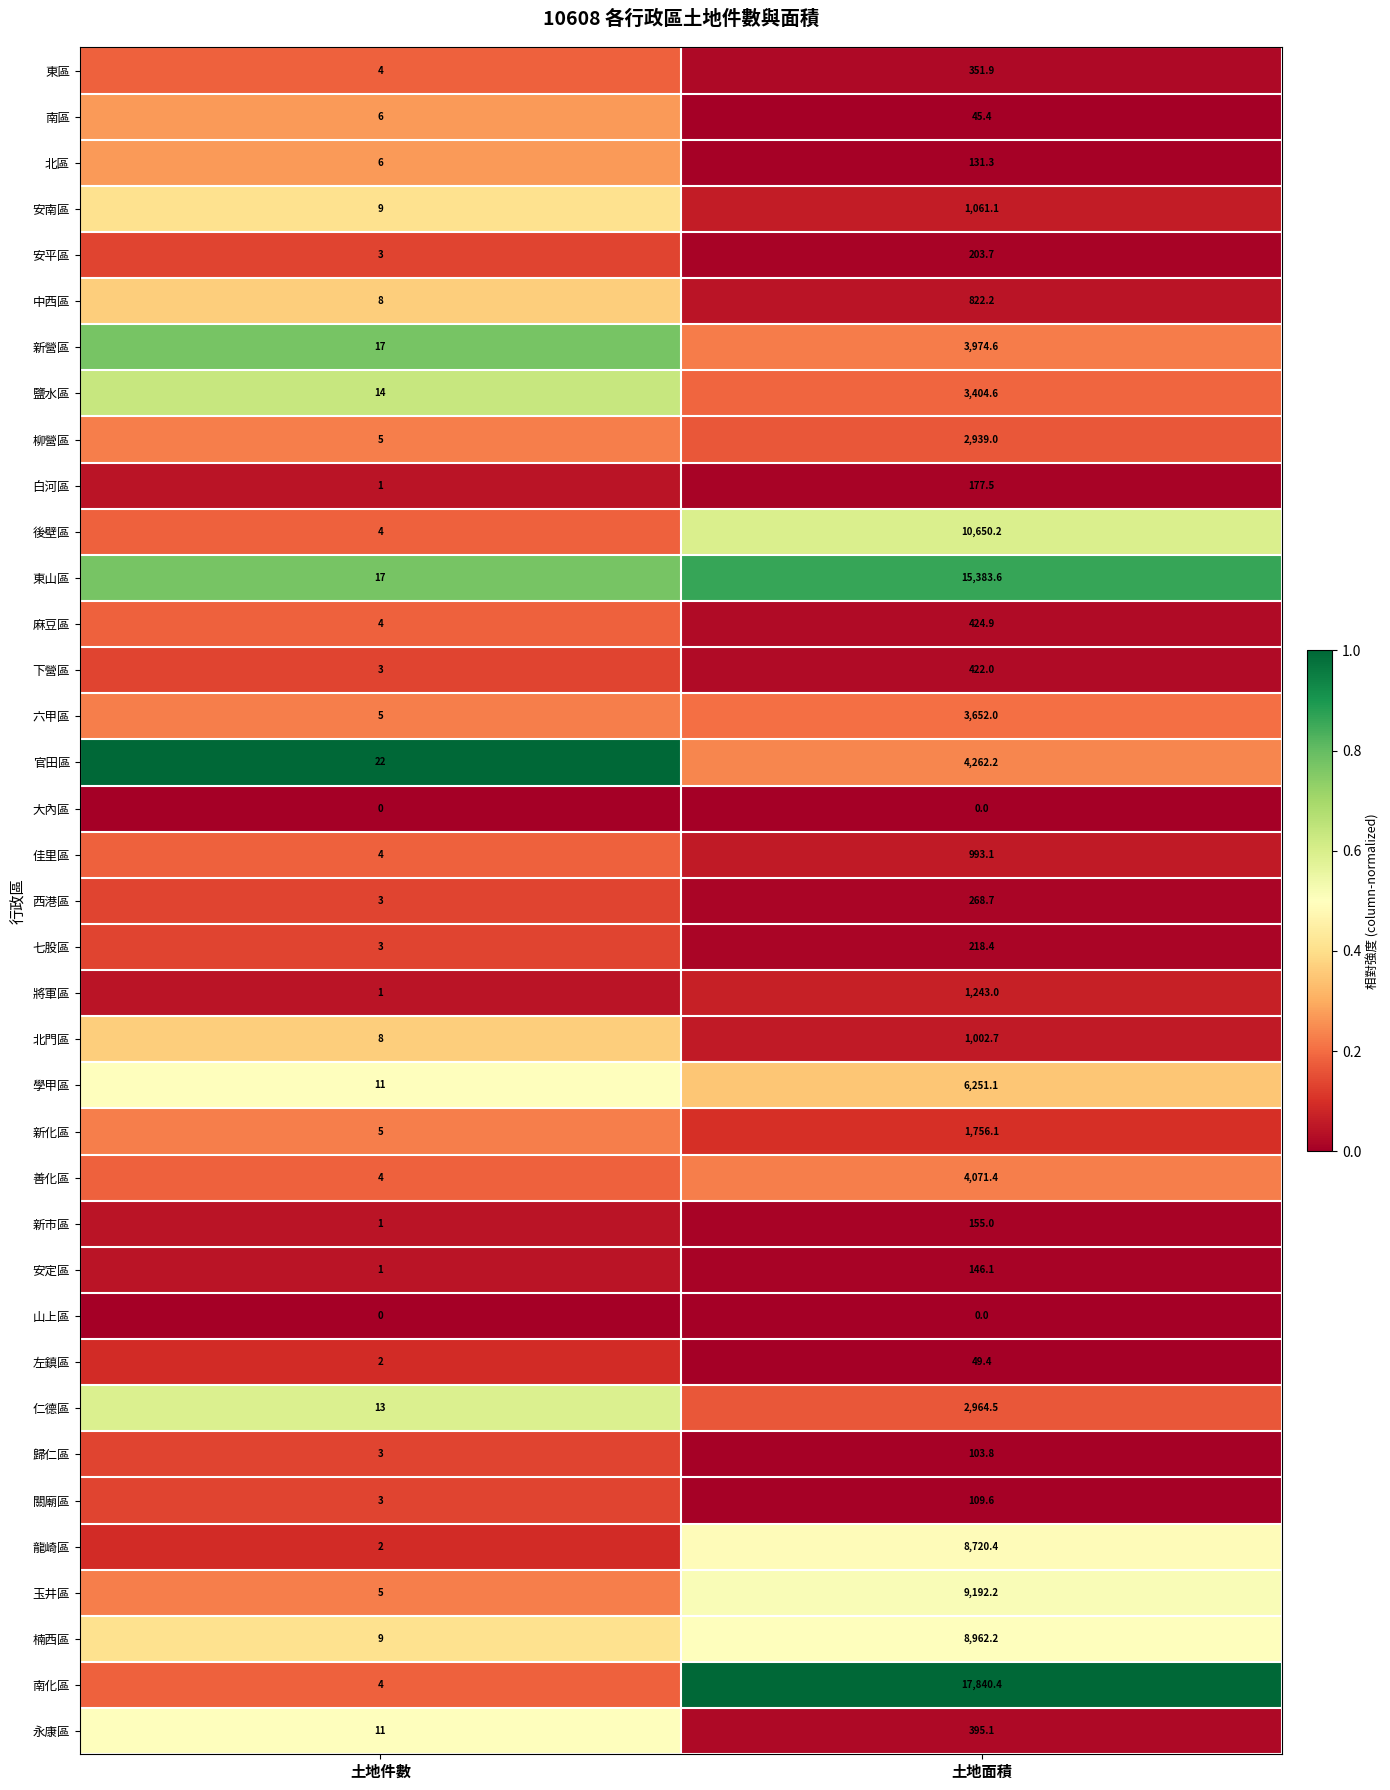

Which series changed the most between 土地件數 and 土地面積?

南化區